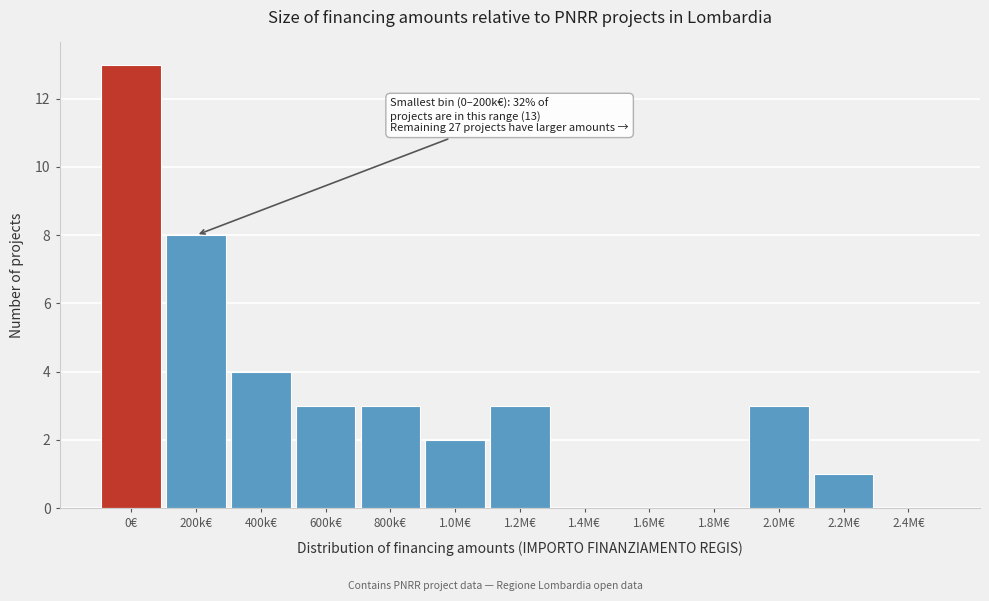

The value at 400k€ is 6. True or false?

False